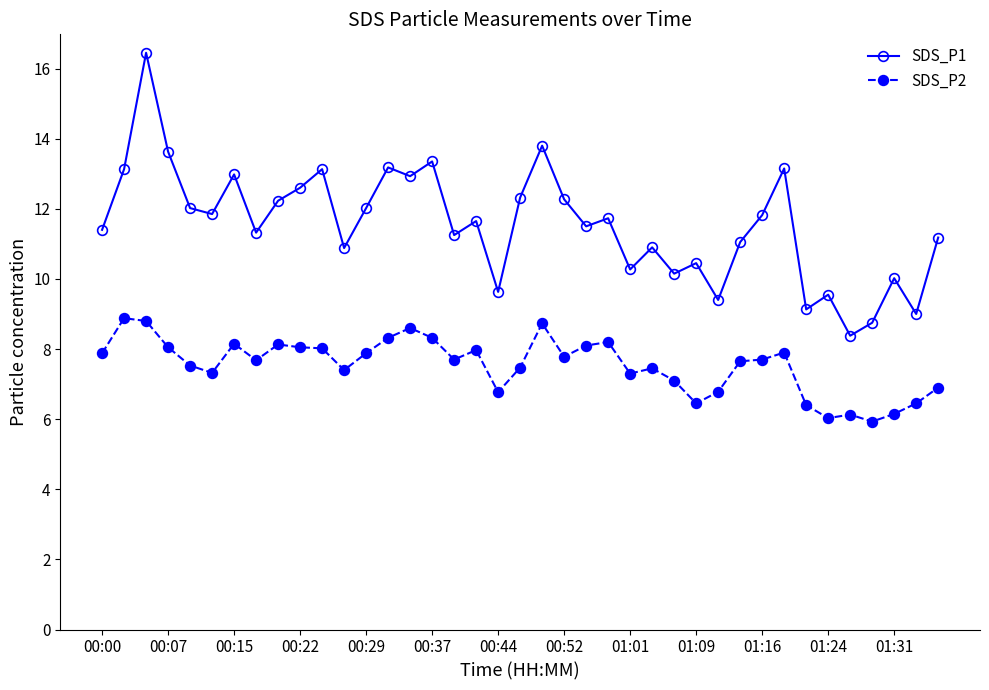

True or false: SDS_P1 and SDS_P2 cross at least once.

False